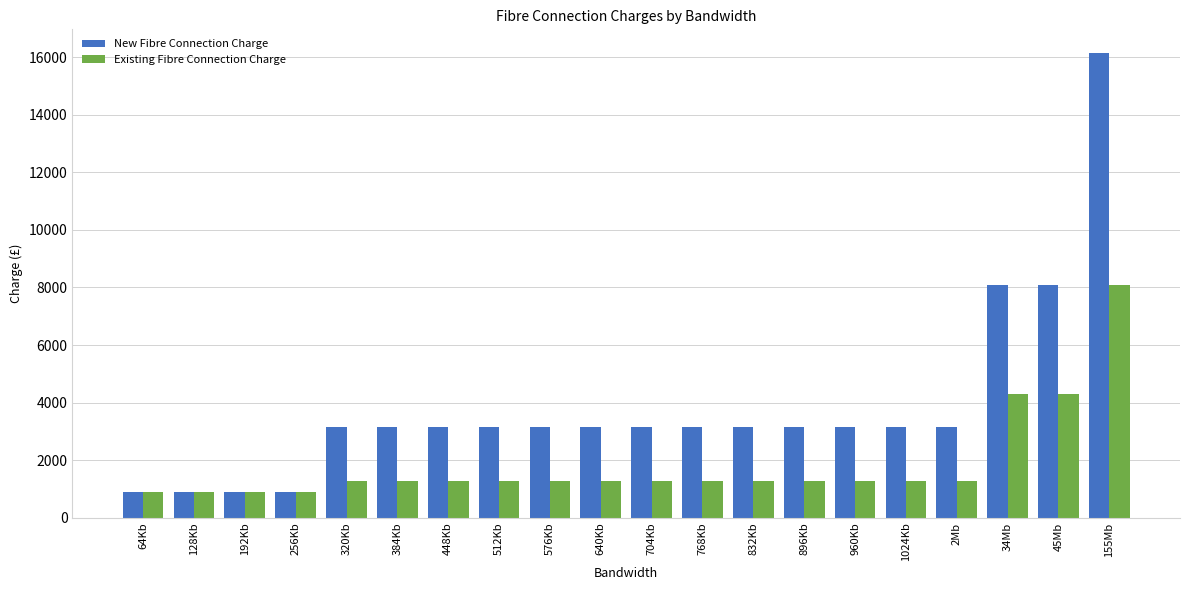

What is the smallest value displayed?

890